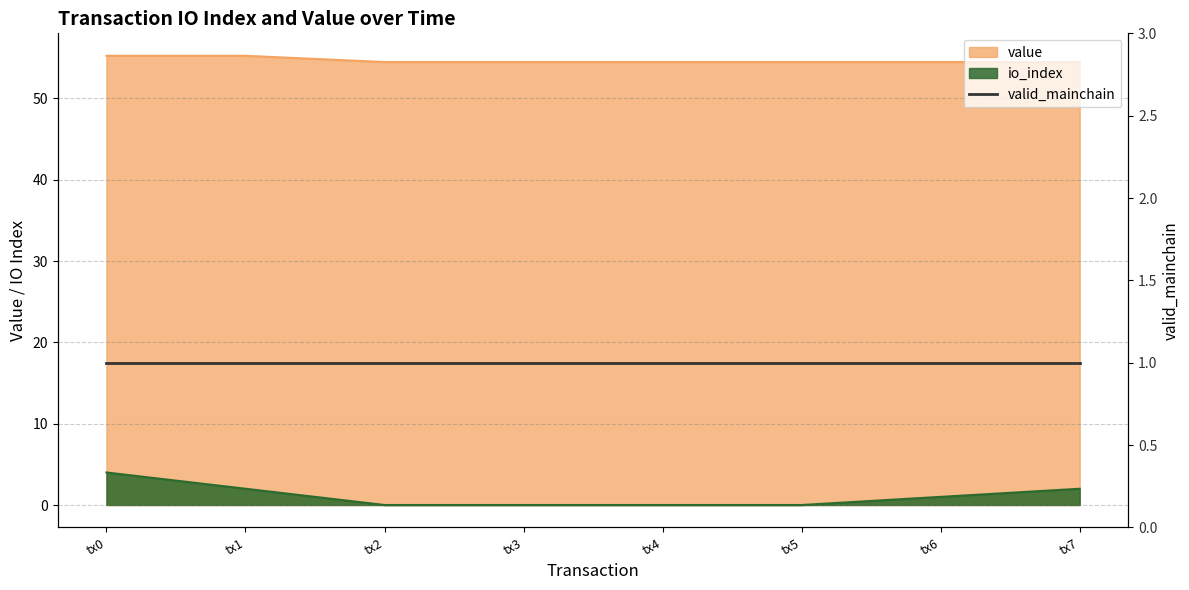

Which series has the widest spread of values?

io_index